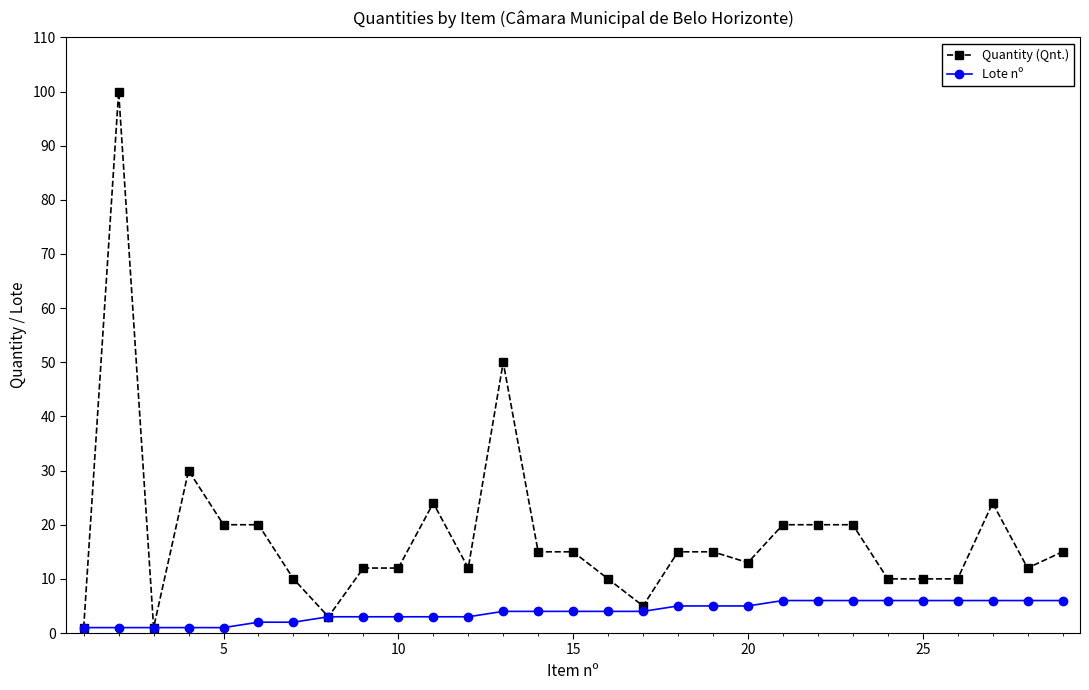

Rank the series by their maximum value, from lowest to highest.

Lote nº, Quantity (Qnt.)